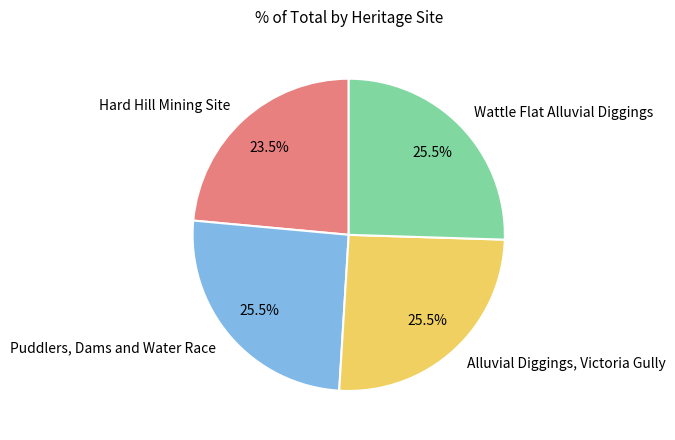

What is the smallest slice in the pie chart?

Hard Hill Mining Site